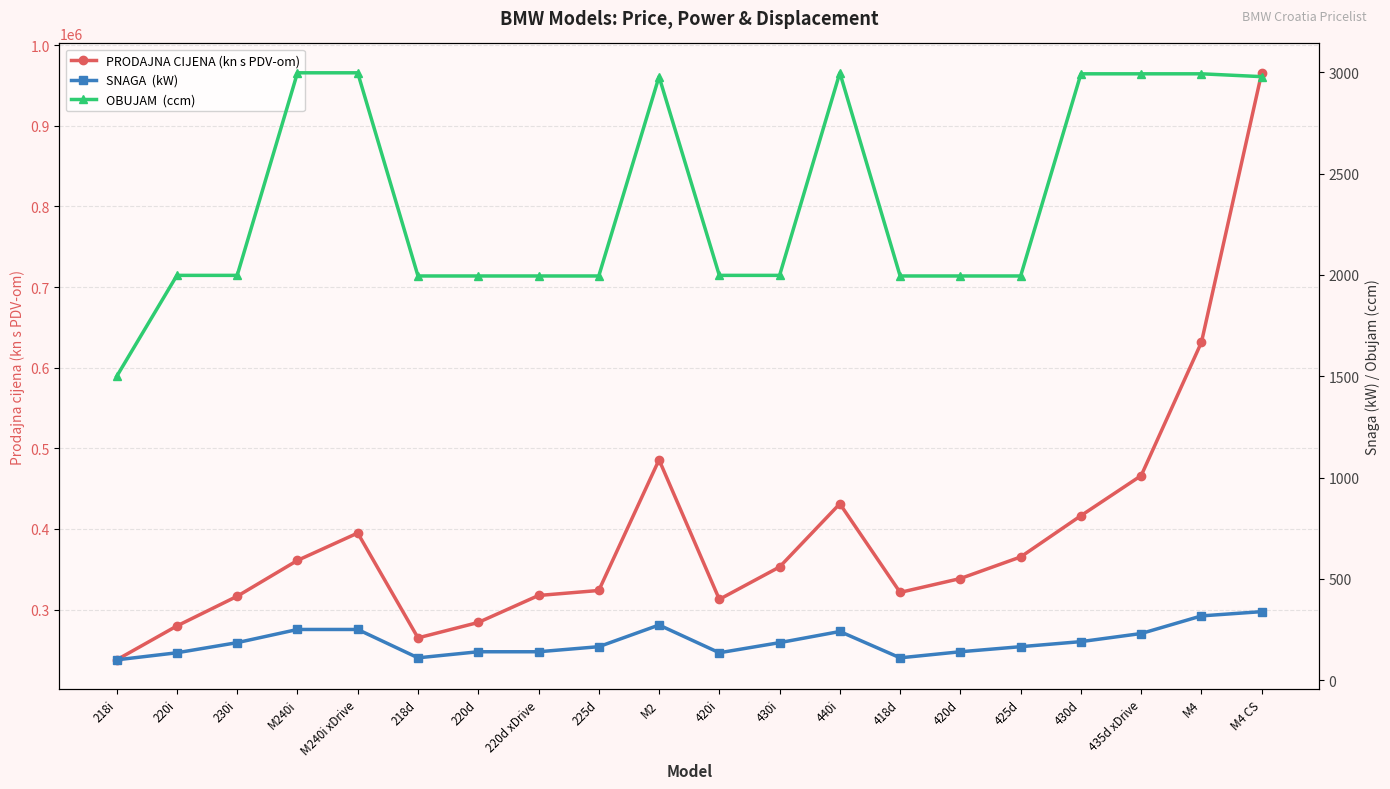

What is the average value of the SNAGA  (kW) series?

189.8